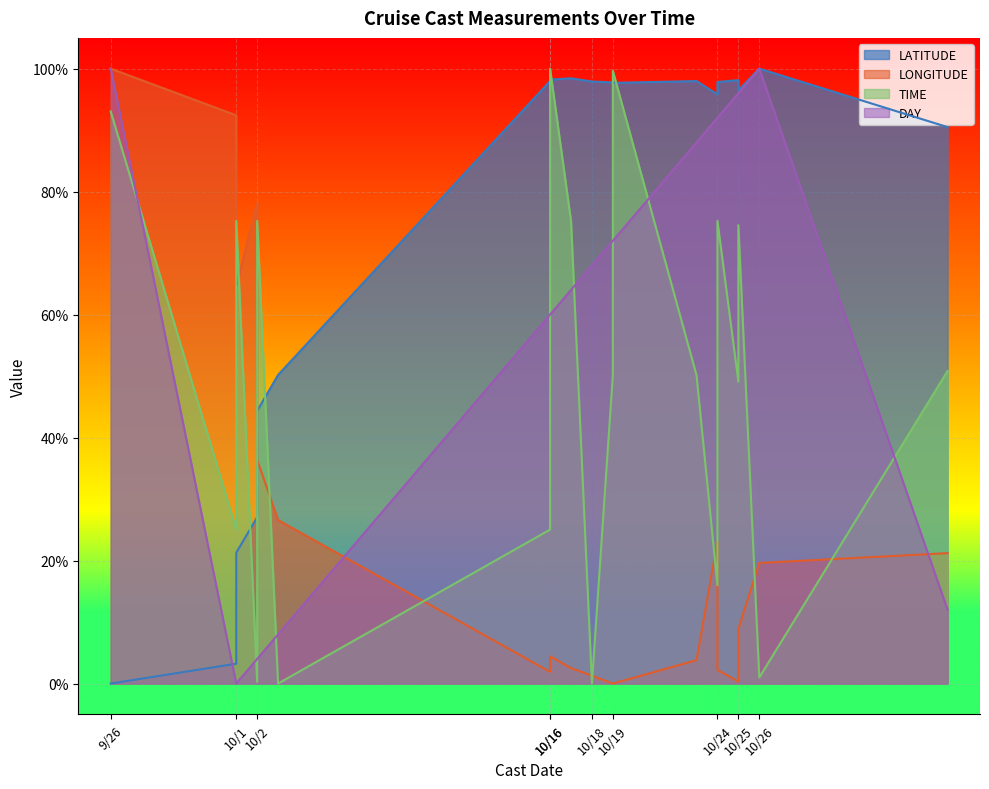

Where is LATITUDE nearest to the value 50?

10/3